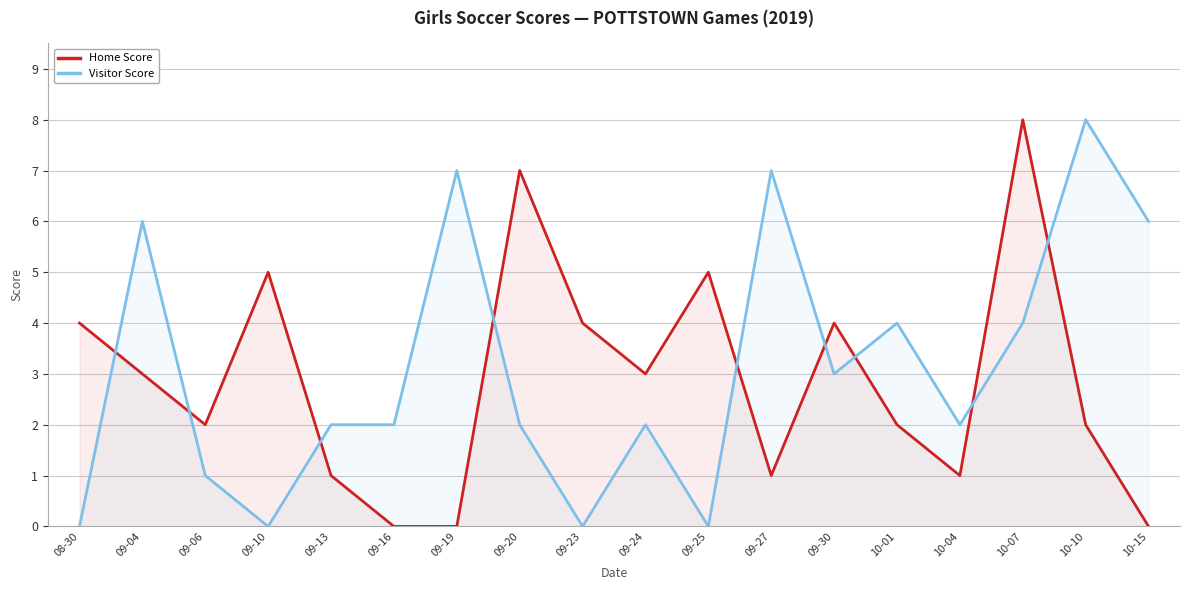

What is the sum of the Visitor Score values at 09-24 and 09-23?

2